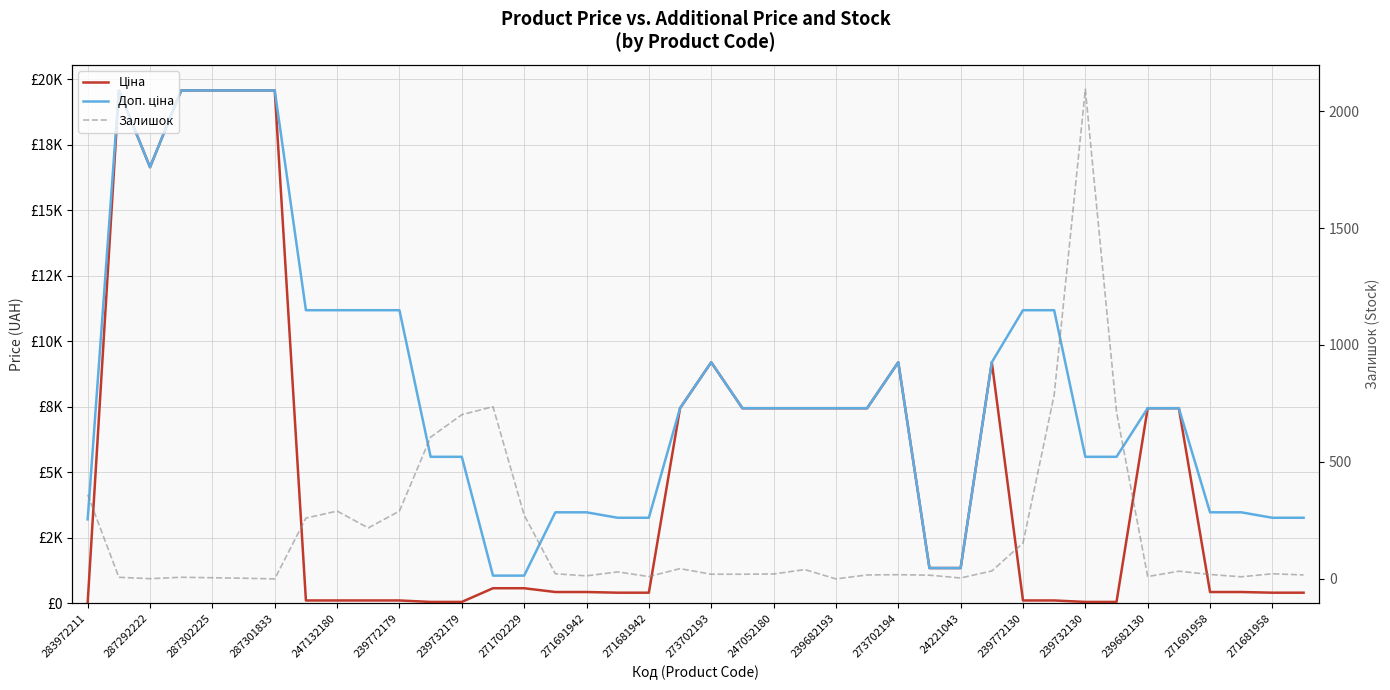

Which series changed the most between 271691942 and 239682130?

Ціна